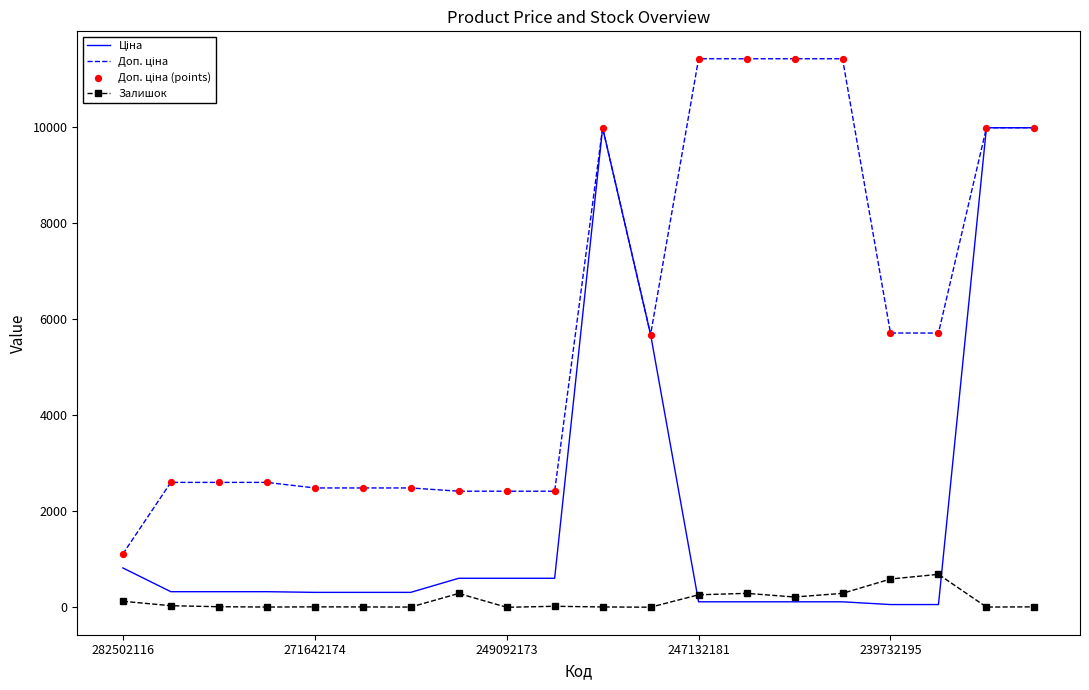

What is the highest value of the Залишок series?

686.0